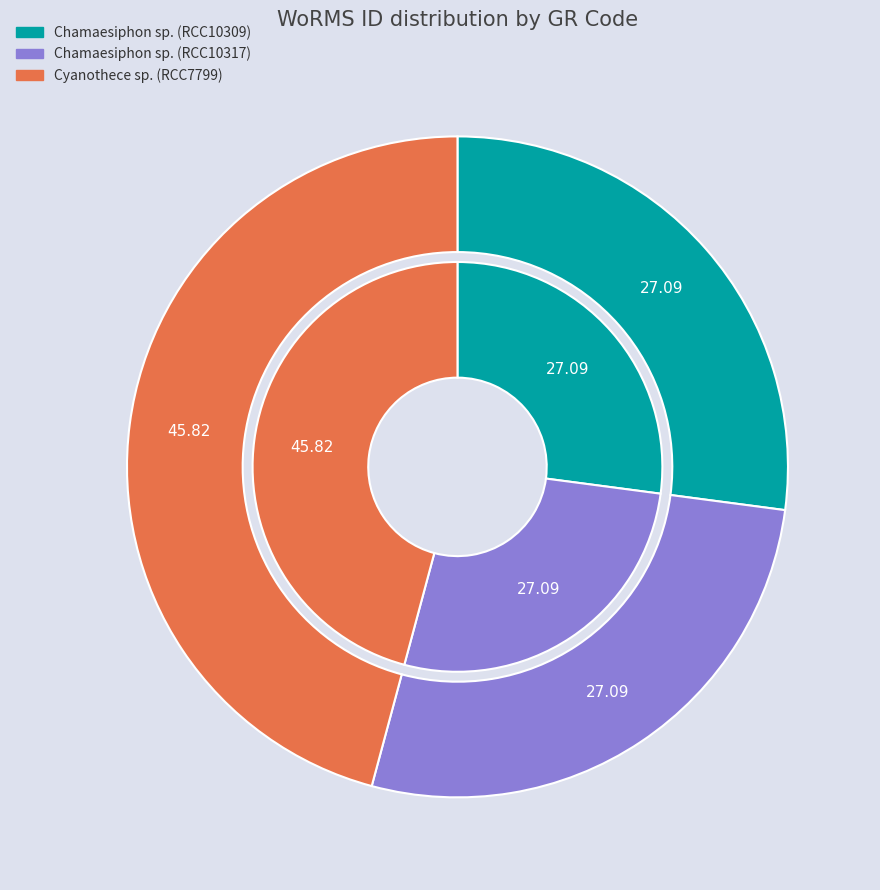

To the nearest percent, what is the difference between the largest and smallest slice percentages?

19%